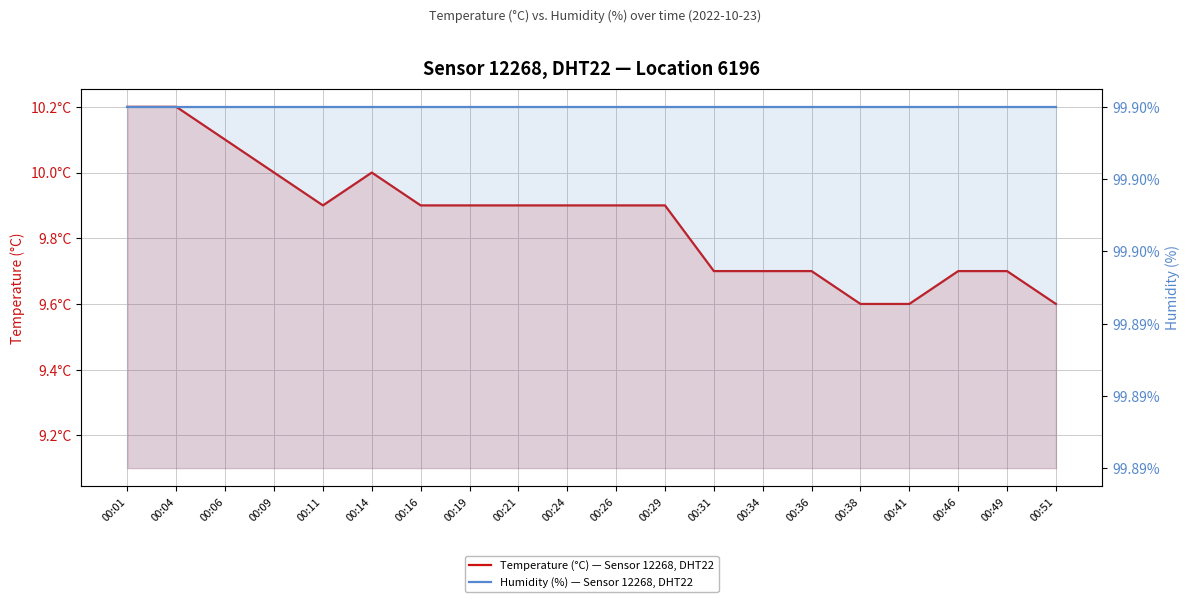

What is the difference between the maximum and minimum values in the temperature series?

0.6